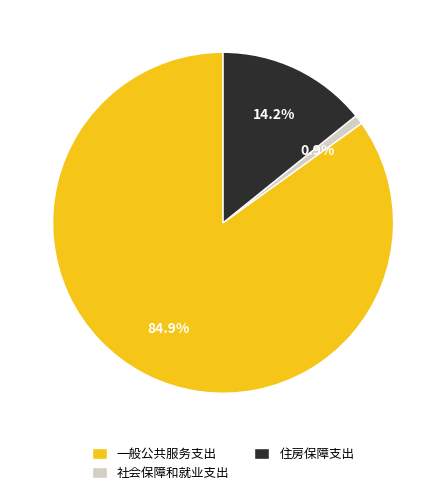

Is the sum of 一般公共服务支出 and 住房保障支出 greater than half?

Yes